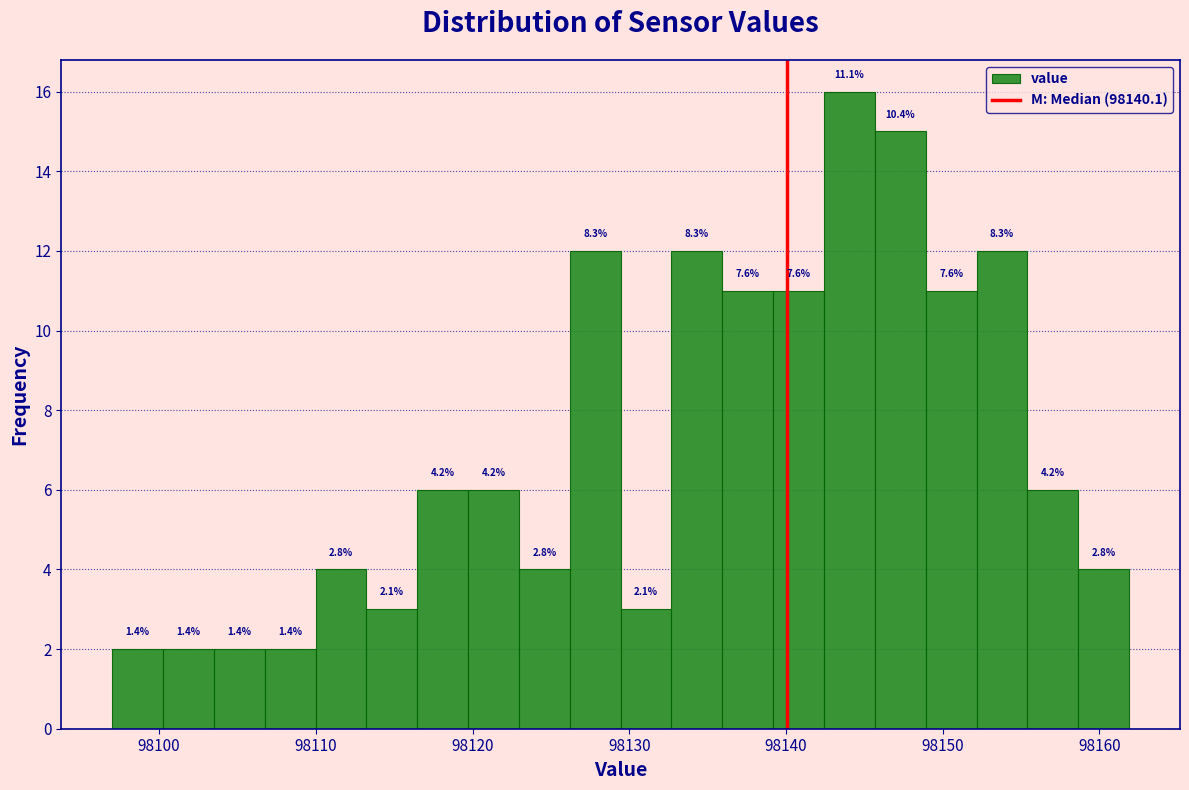

Read against the x-axis, roughly where is the centre of the tallest bar?

98144